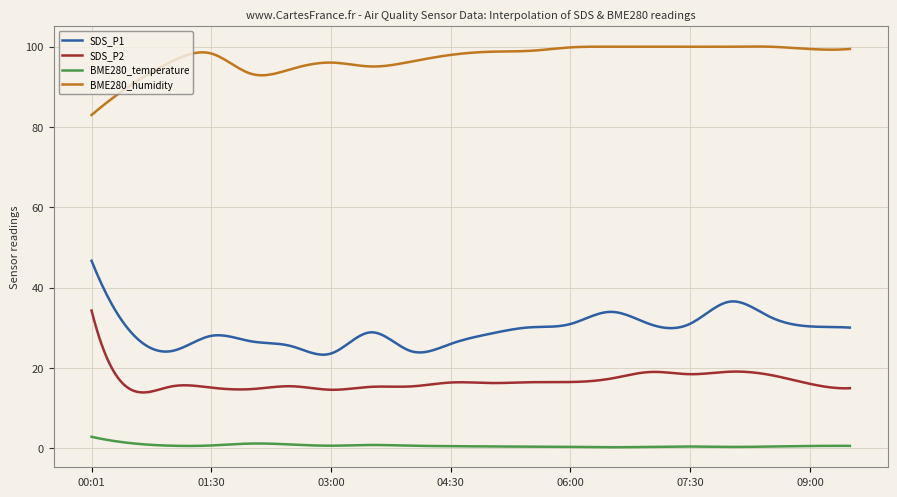

Which series has the largest total across all categories?

BME280_humidity